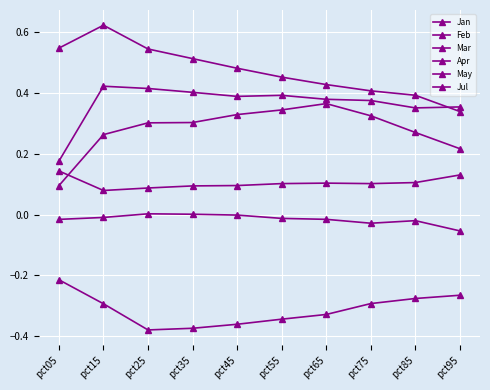

Count the number of data series in this chart.

6